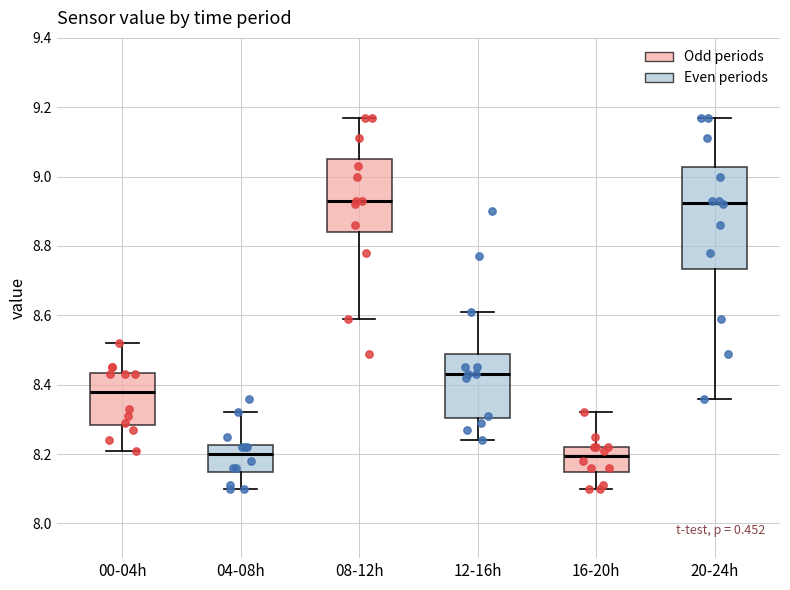

Which box is the tallest, from its lower edge to its upper edge?

20-24h